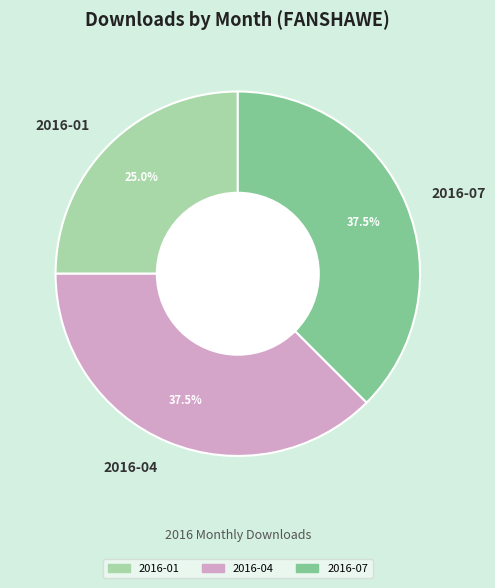

Does 2016-04 represent more than half of the total?

No